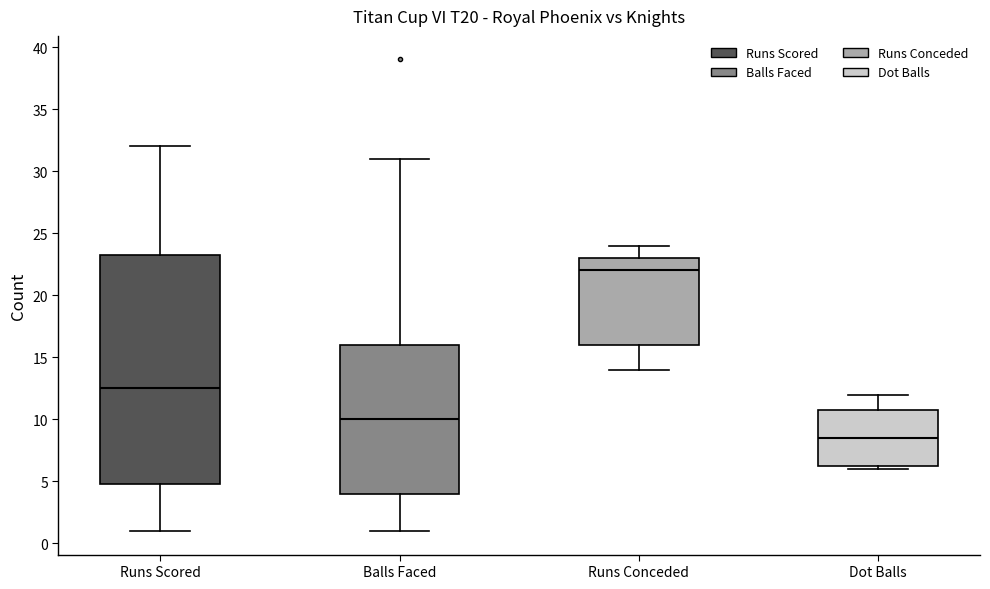

Where does the median line of the box for Runs Scored sit on the y-axis? The values are not printed on the chart, so give them approximately, as read against the axis.

12.5